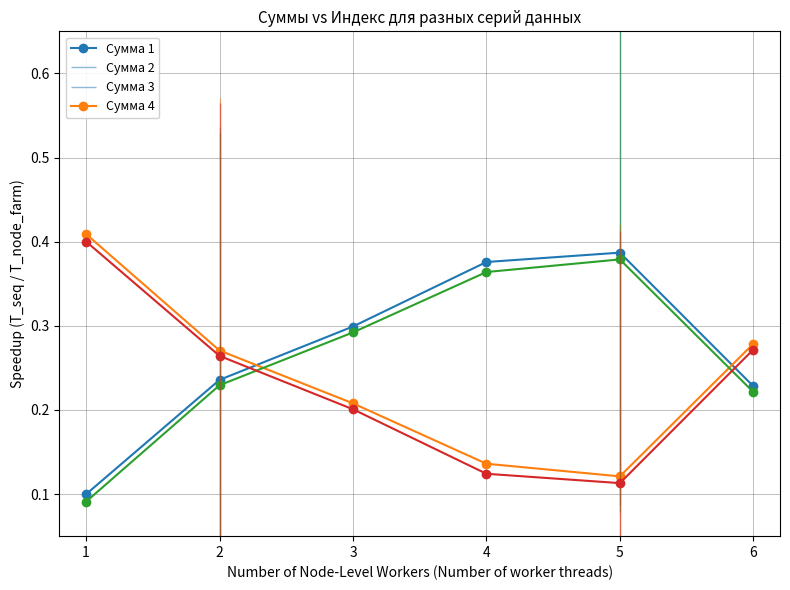

True or false: Сумма 1 has more than 0 points higher than both neighbors.

True